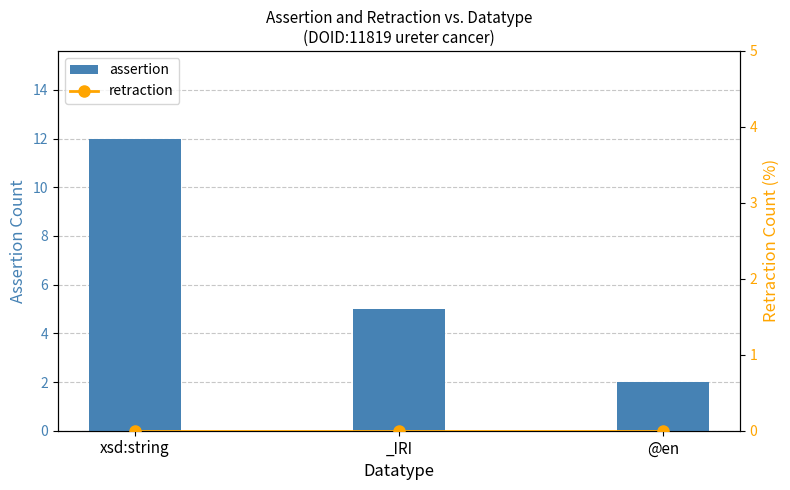

What position from the right is _IRI?

2